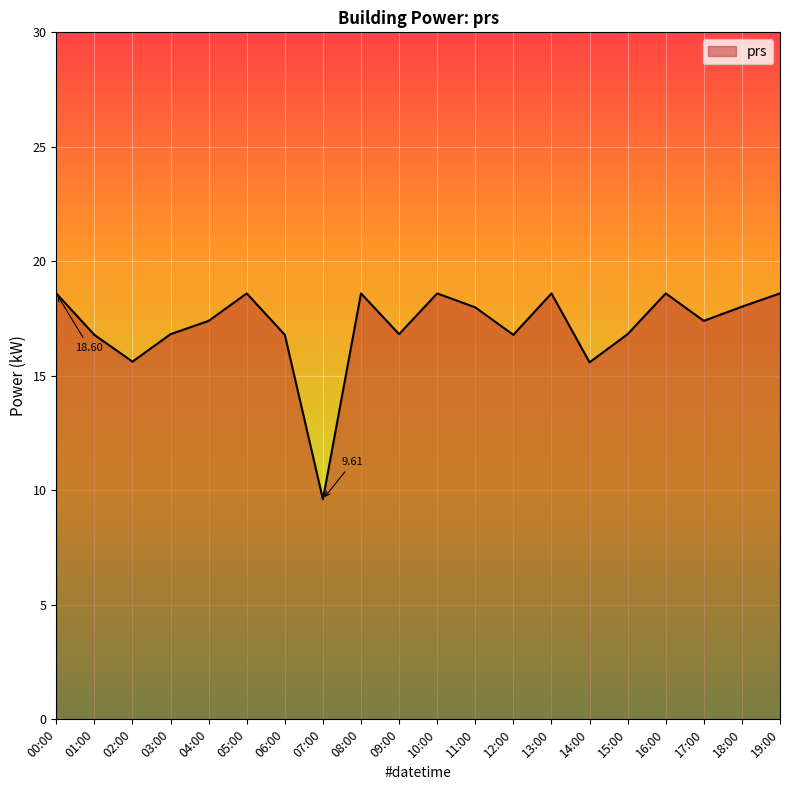

What is the change in value from 04:00 to 08:00?

+1.2